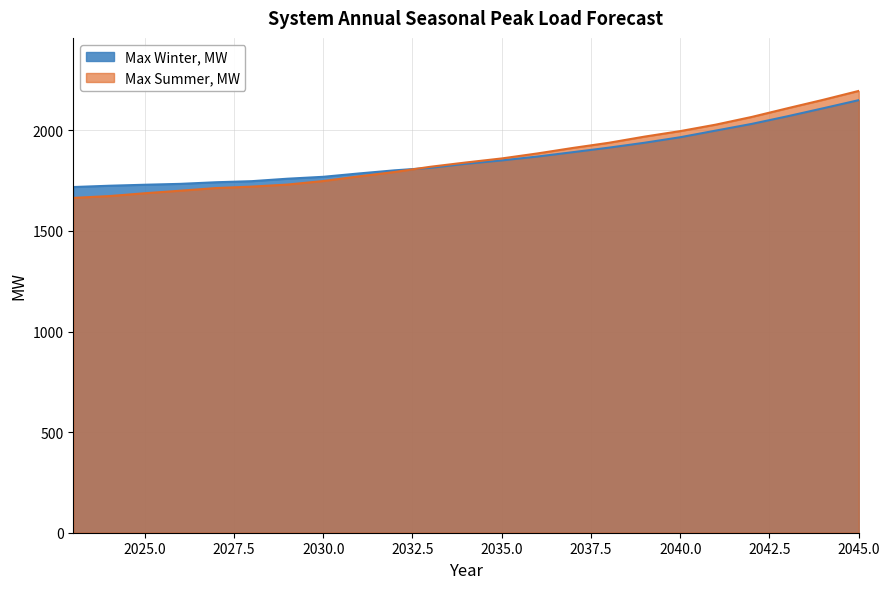

What is the sum of all Max Winter, MW values?

42952.5